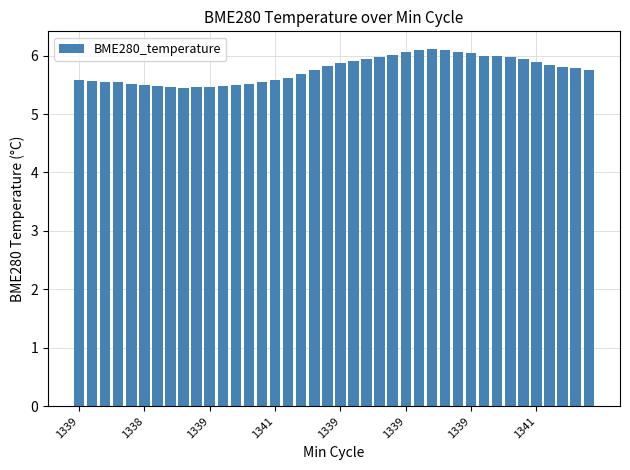

What is the average value?

5.8